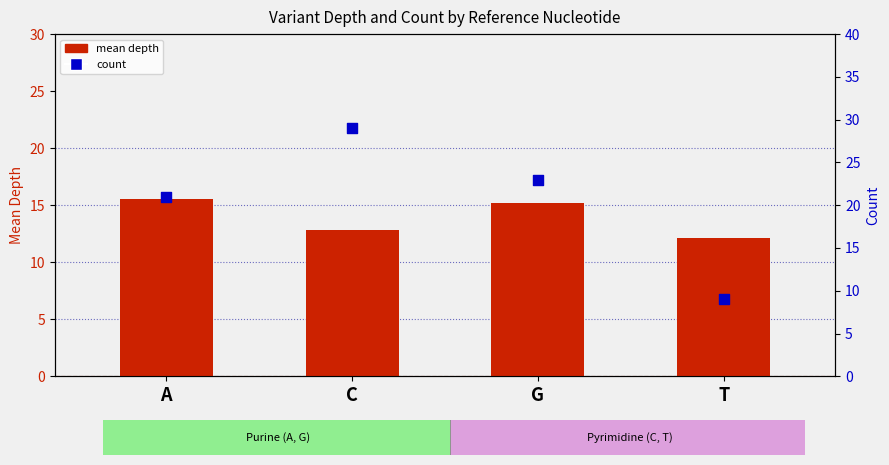

Which series reaches the maximum Y coordinate?

count